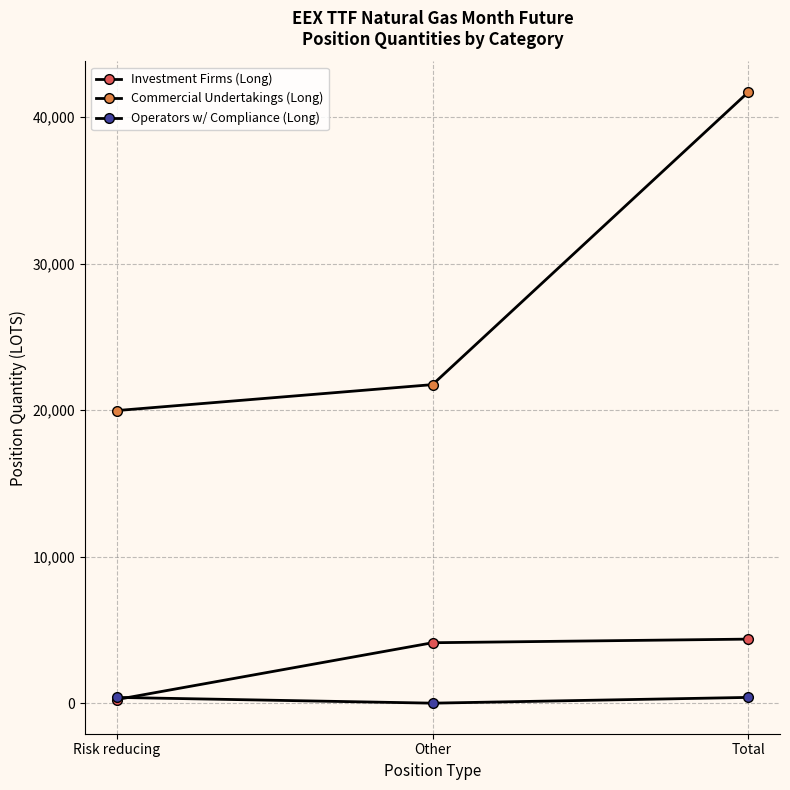

How many lines are shown in the chart?

3